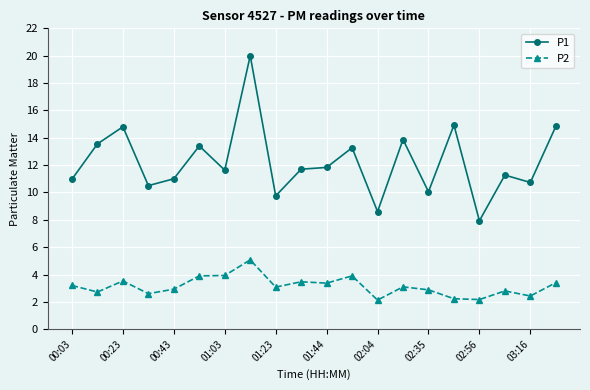

What is the value of the P2 point at the 14th from the left?

3.1